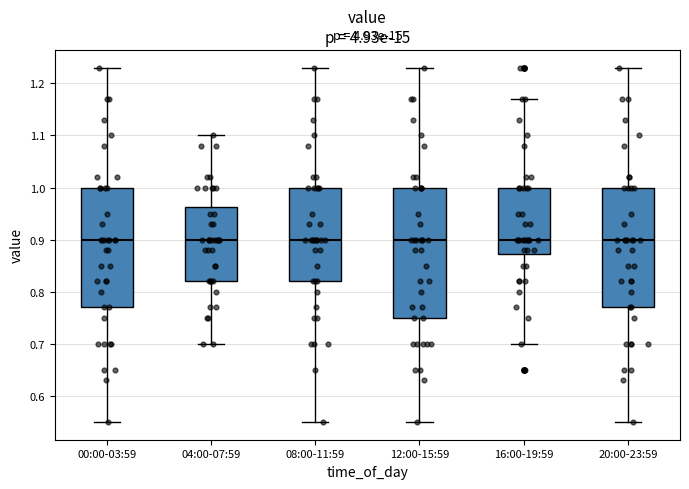

Reading left to right, read every box against the y-axis: the position of its median line, the range the box covers, and the ends of its whiskers. The values are not printed on the chart, so give them approximately, as read against the axis.

00:00-03:59: median 0.90, box 0.77 to 1.00, whiskers 0.55 to 1.23
04:00-07:59: median 0.90, box 0.82 to 0.96, whiskers 0.70 to 1.10
08:00-11:59: median 0.90, box 0.82 to 1.00, whiskers 0.55 to 1.23
12:00-15:59: median 0.90, box 0.75 to 1.00, whiskers 0.55 to 1.23
16:00-19:59: median 0.90, box 0.87 to 1.00, whiskers 0.70 to 1.17
20:00-23:59: median 0.90, box 0.77 to 1.00, whiskers 0.55 to 1.23